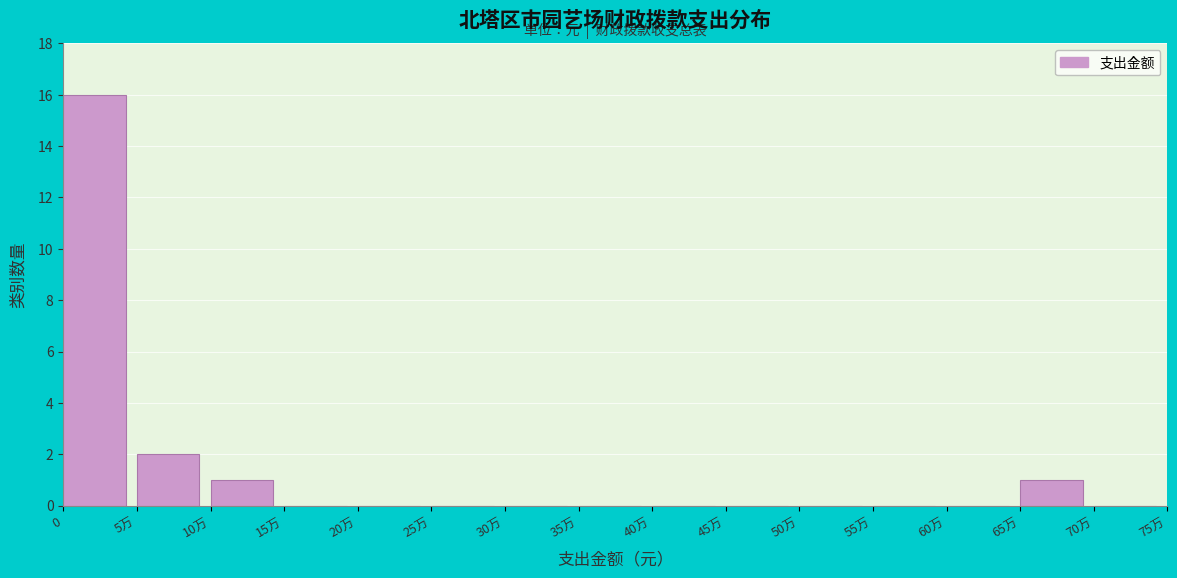

Reading right to left, list all the values displayed in this chart.

70万=0	65万=1	60万=0	55万=0	50万=0	45万=0	40万=0	35万=0	30万=0	25万=0	20万=0	15万=0	10万=1	5万=2	0=16